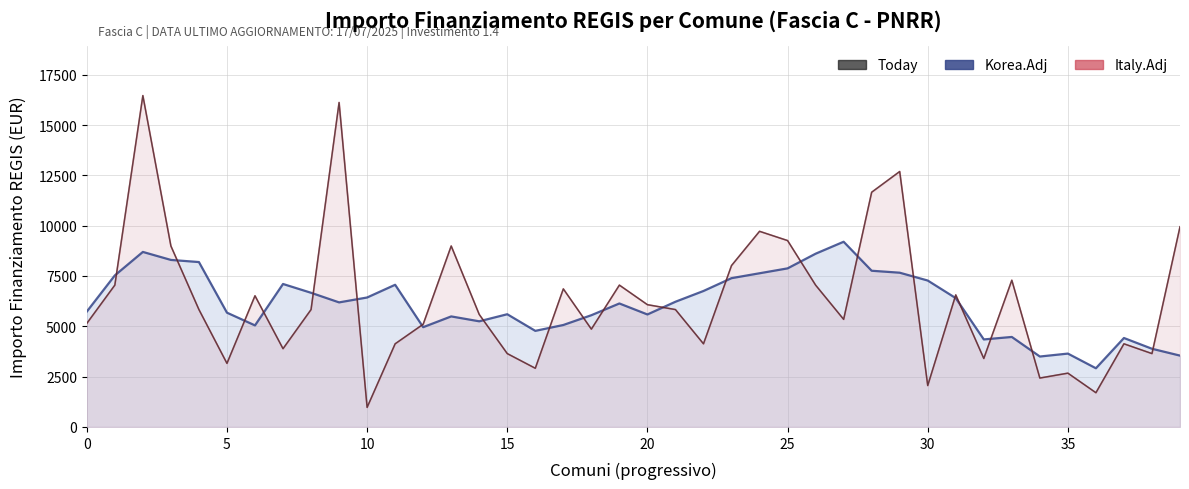

What is the average value of the Today series?

6318.3